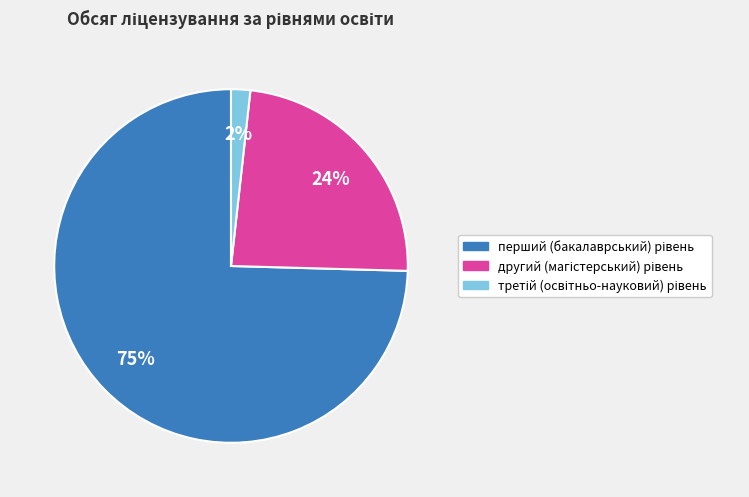

To the nearest percent, what is the average slice percentage?

33%